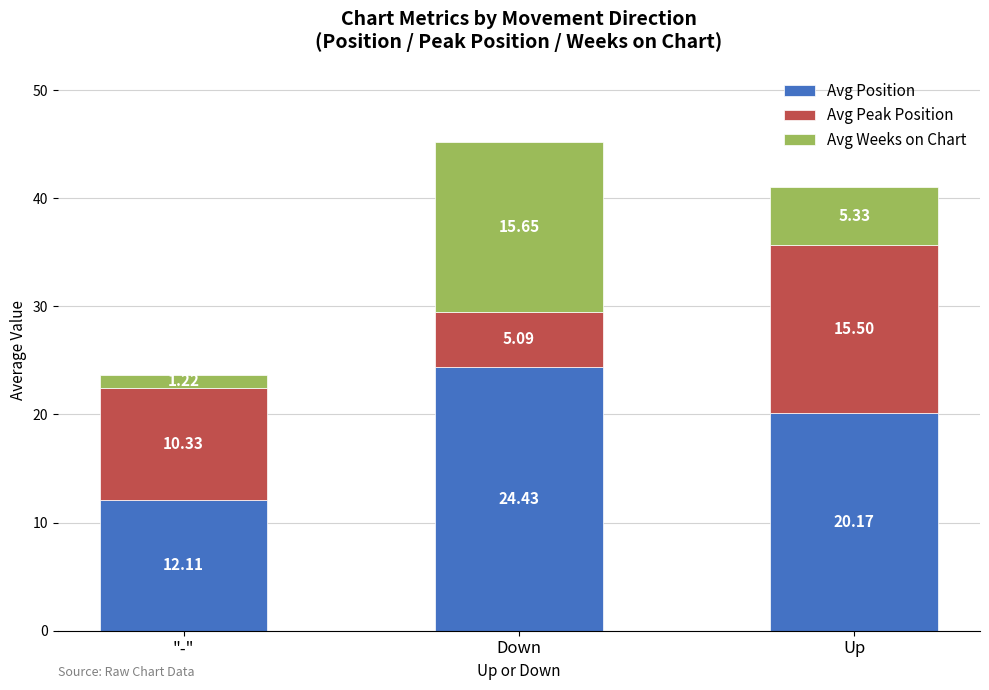

What is the difference between the Avg Position values at "-" and Up?

8.1